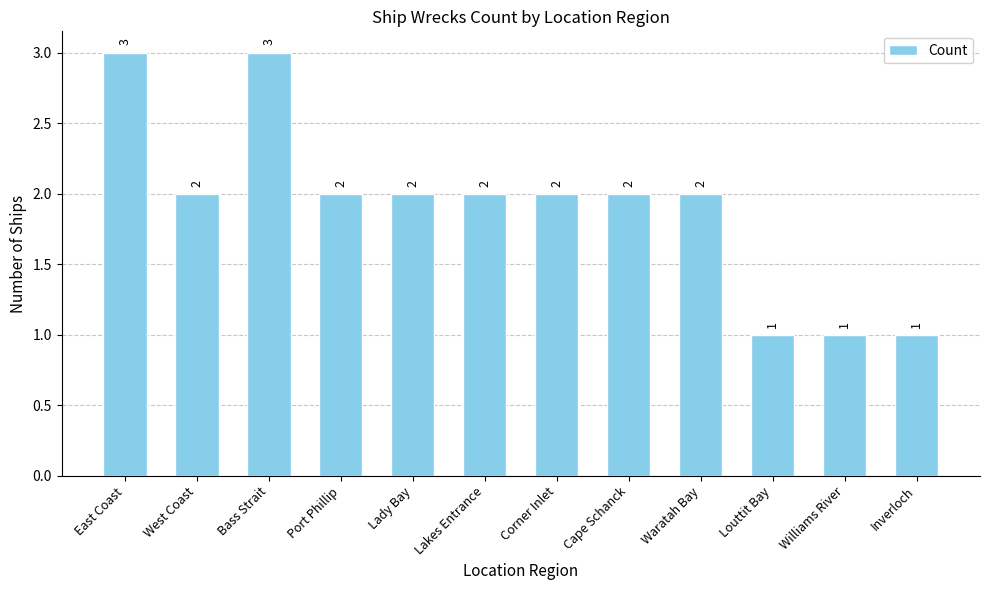

What is the maximum value shown in the chart?

3